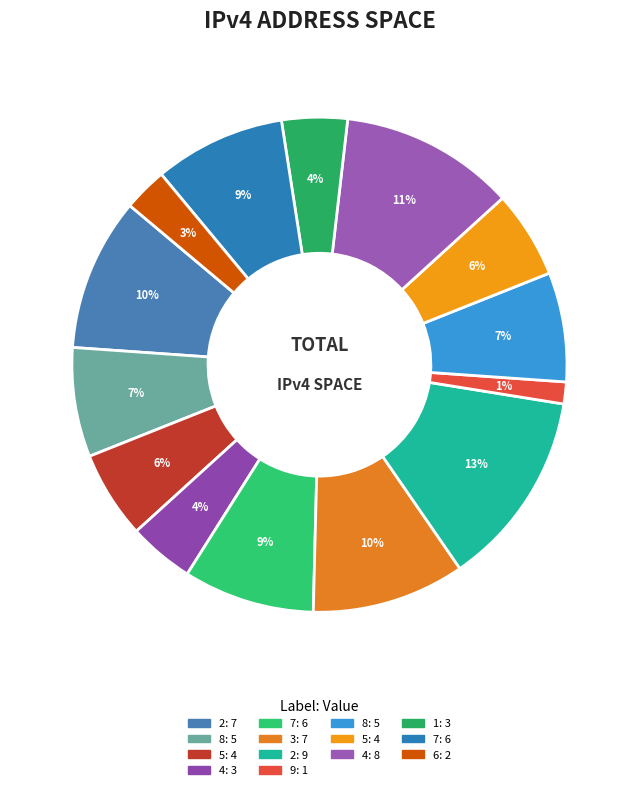

How many slices are in this pie chart?

14